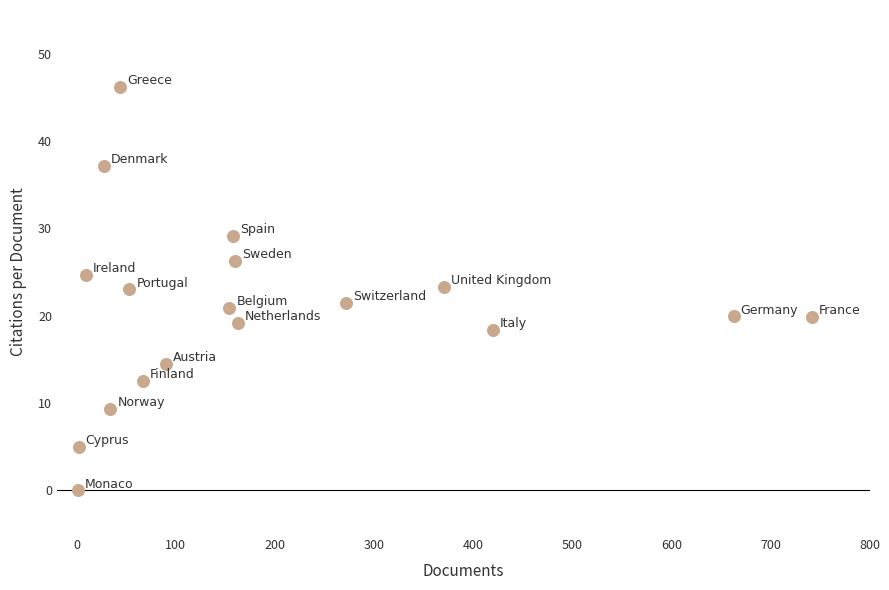

What is the range of X values (max minus min)?

741.0